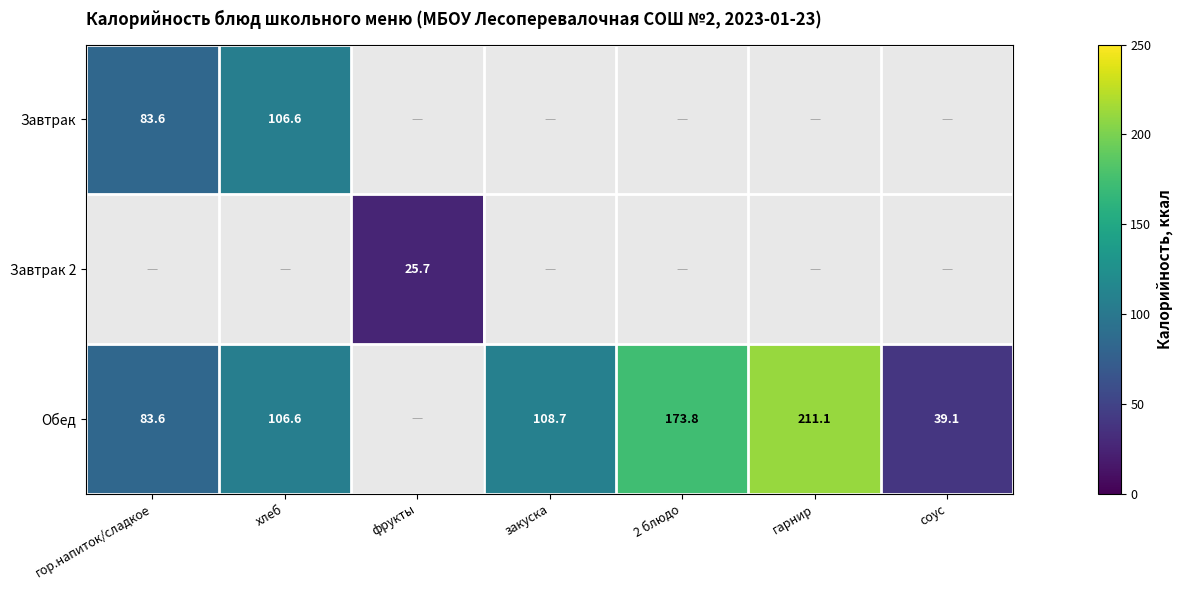

How many values in Завтрак 2 are above zero?

1